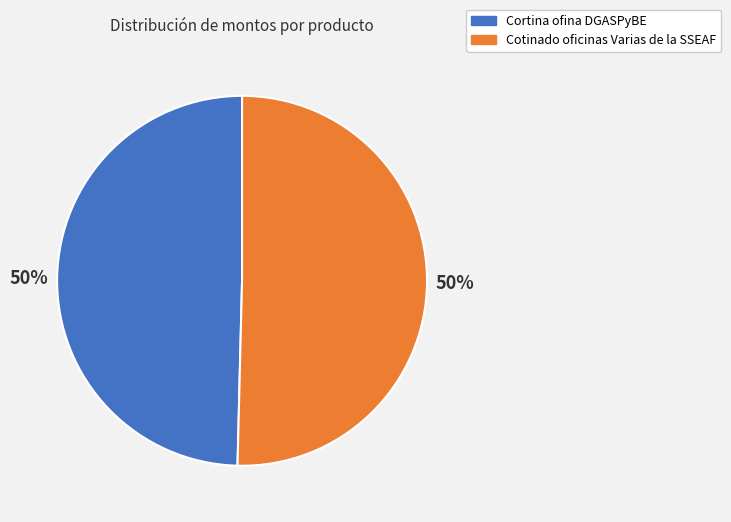

Is the sum of Cortina ofina DGASPyBE and Cotinado oficinas Varias de la SSEAF greater than half?

Yes